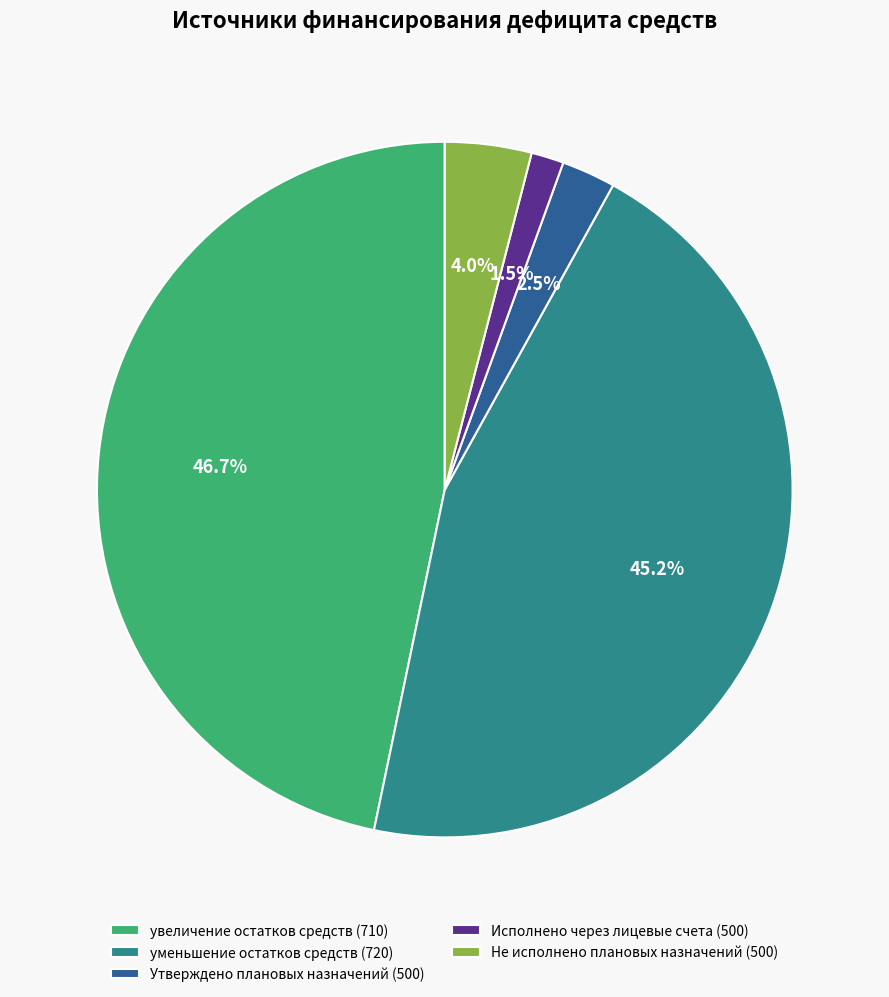

To the nearest percent, what is the combined percentage of уменьшение остатков средств (720) and Исполнено через лицевые счета (500)?

47%